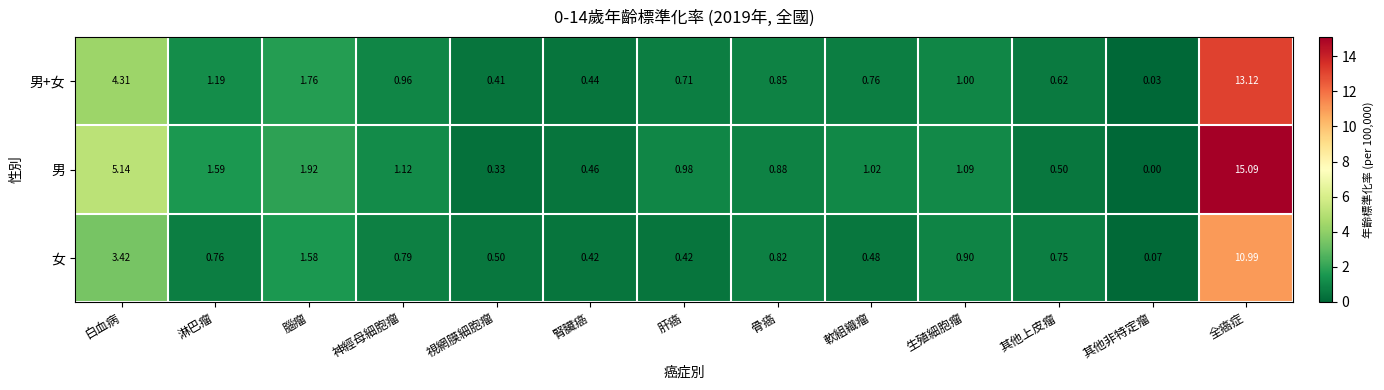

What is the greatest value displayed?

15.1